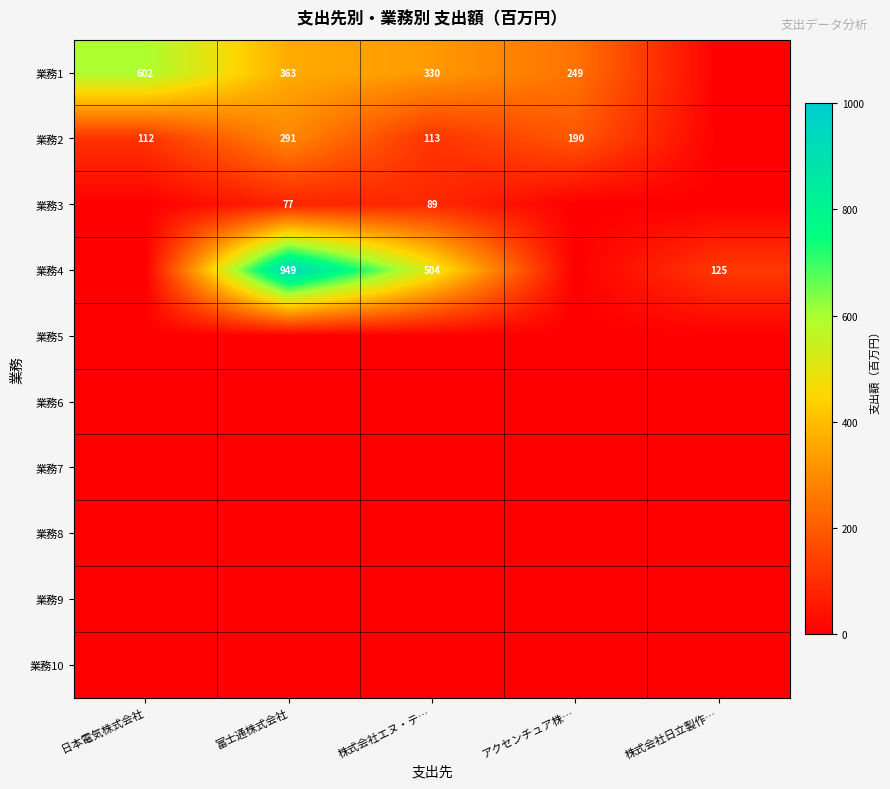

Which category has the highest value across all series?

富士通株式会社